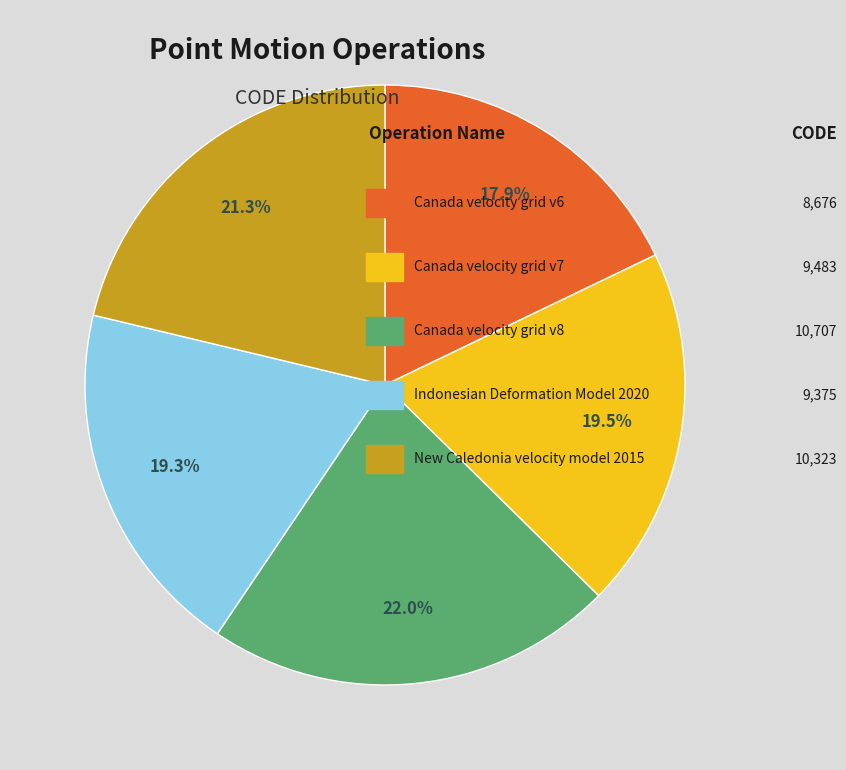

Does any single category account for the majority?

No